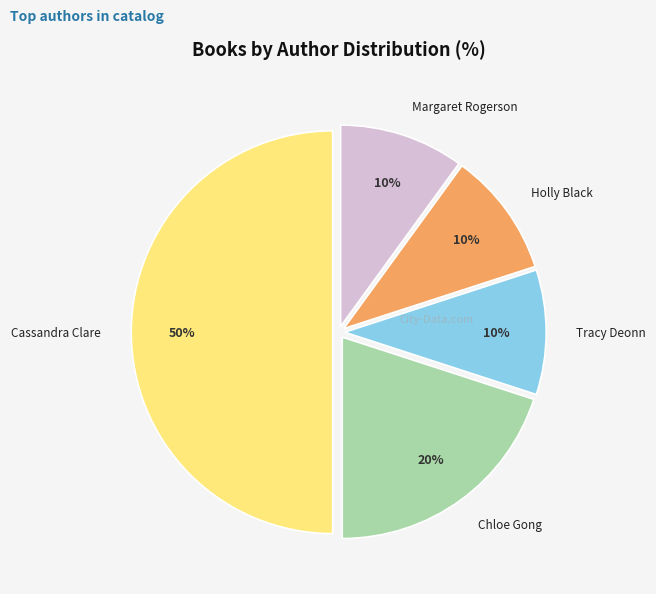

True or false: Tracy Deonn accounts for 3% of the total.

False